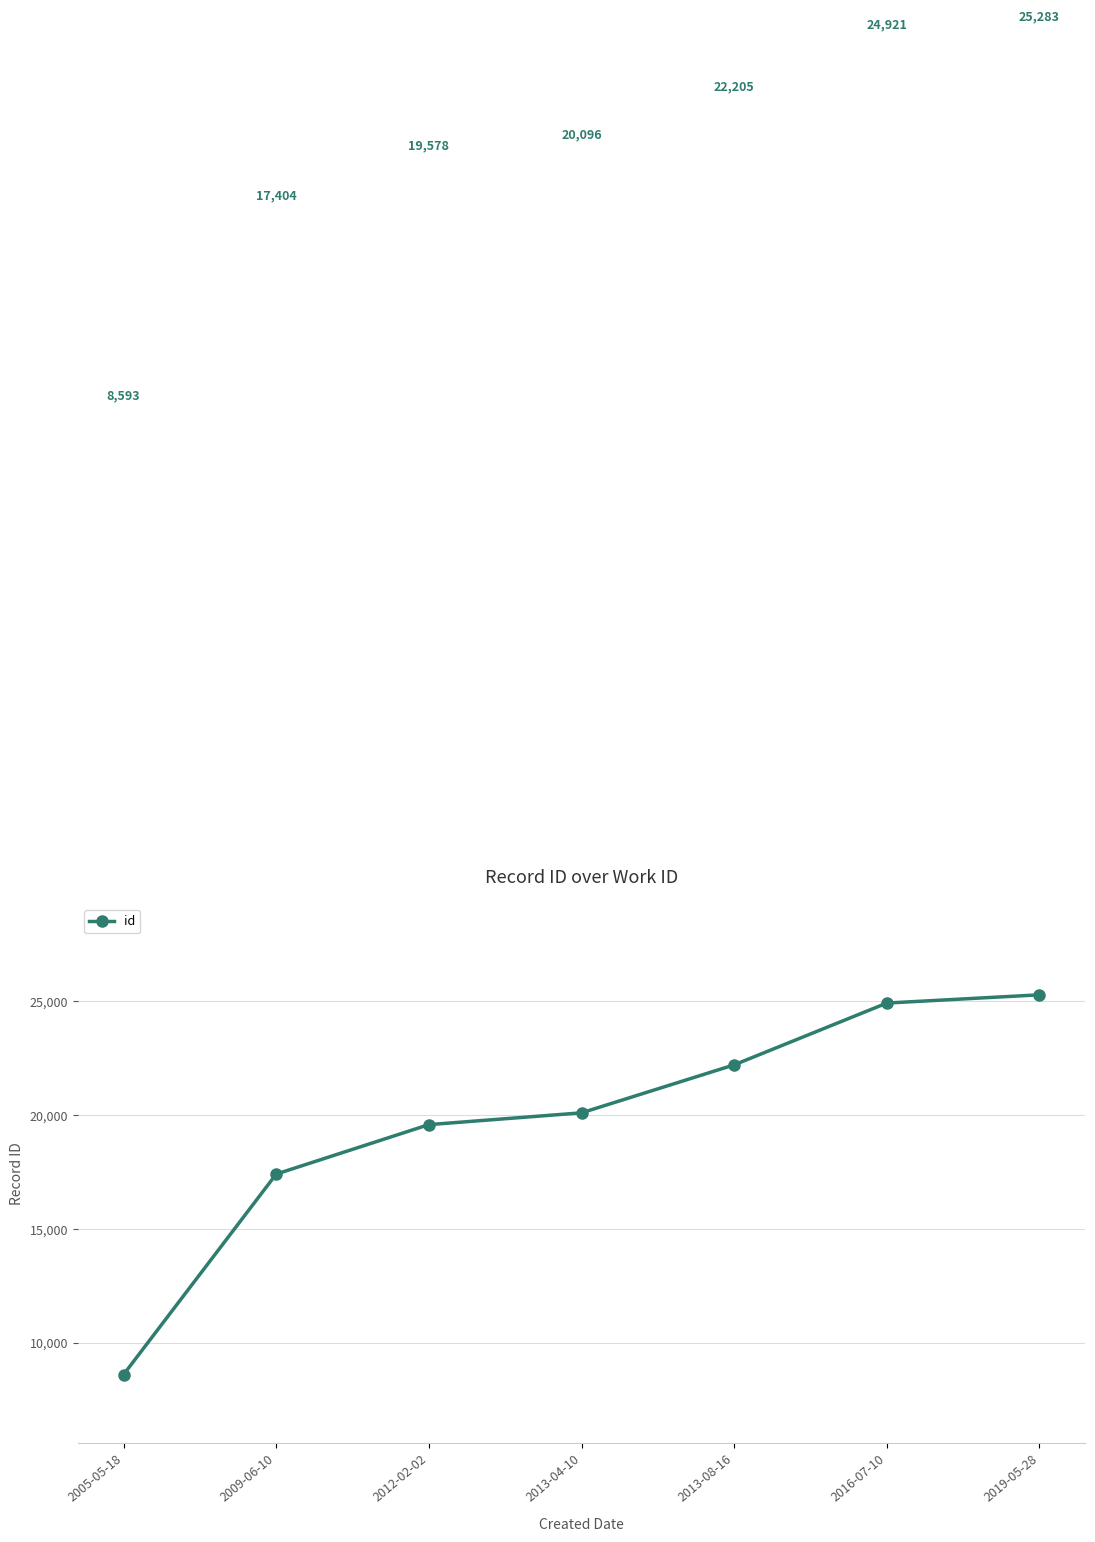

Count the number of data series in this chart.

1